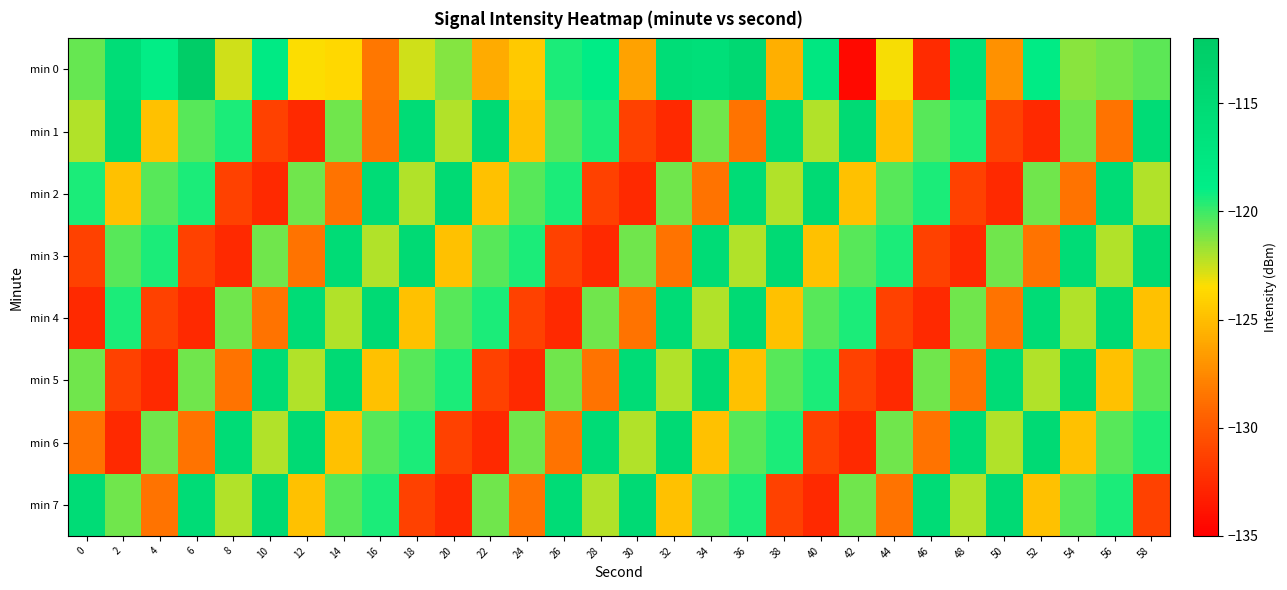

What is the total value across all series at 24?

-1002.6